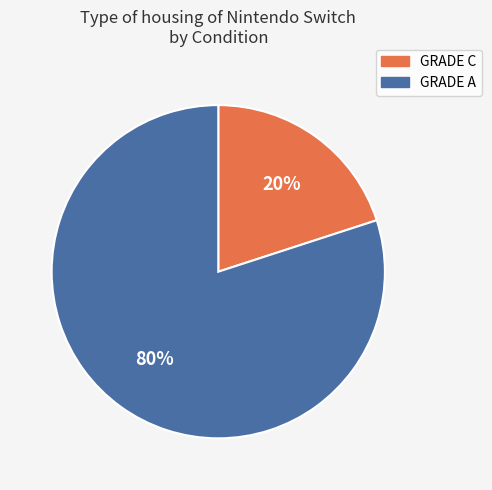

What is the largest slice in the pie chart?

GRADE A